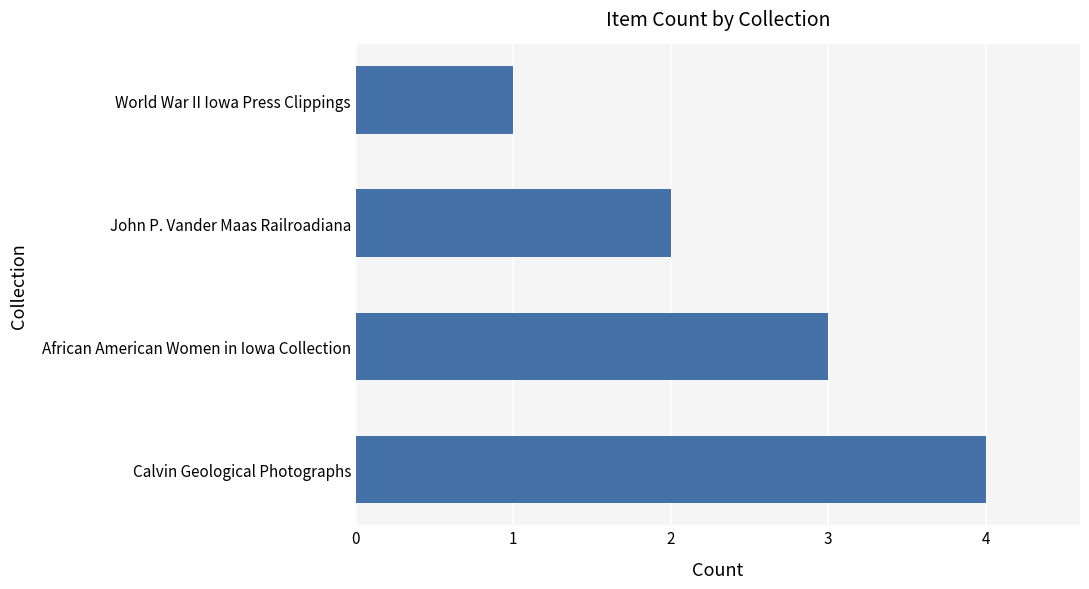

What is the difference between the maximum and minimum values?

3